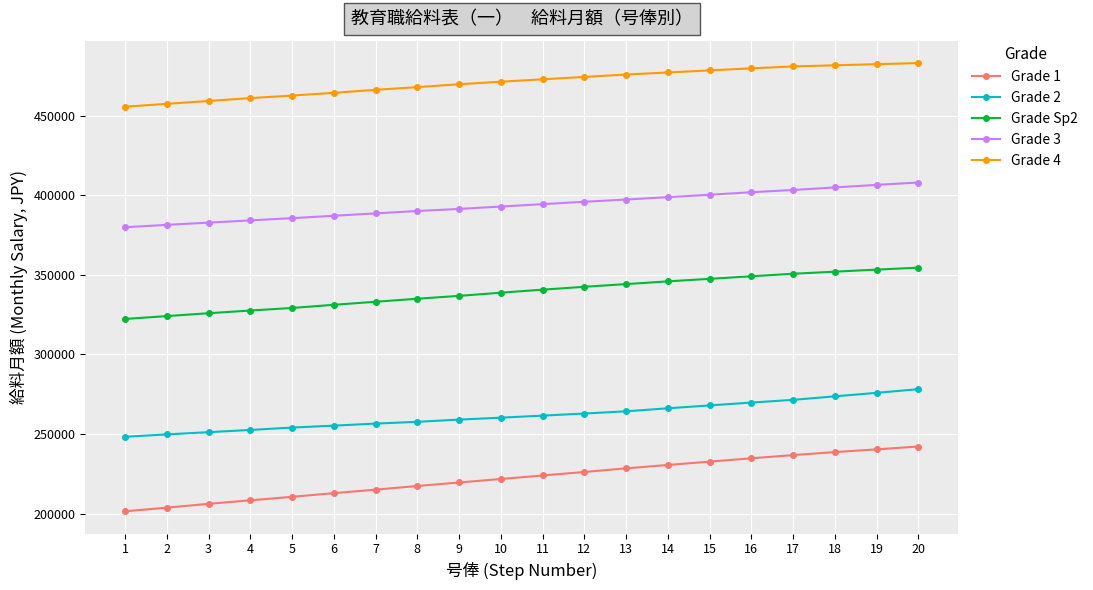

The value of Grade 1 at 3 is 61368. True or false?

False